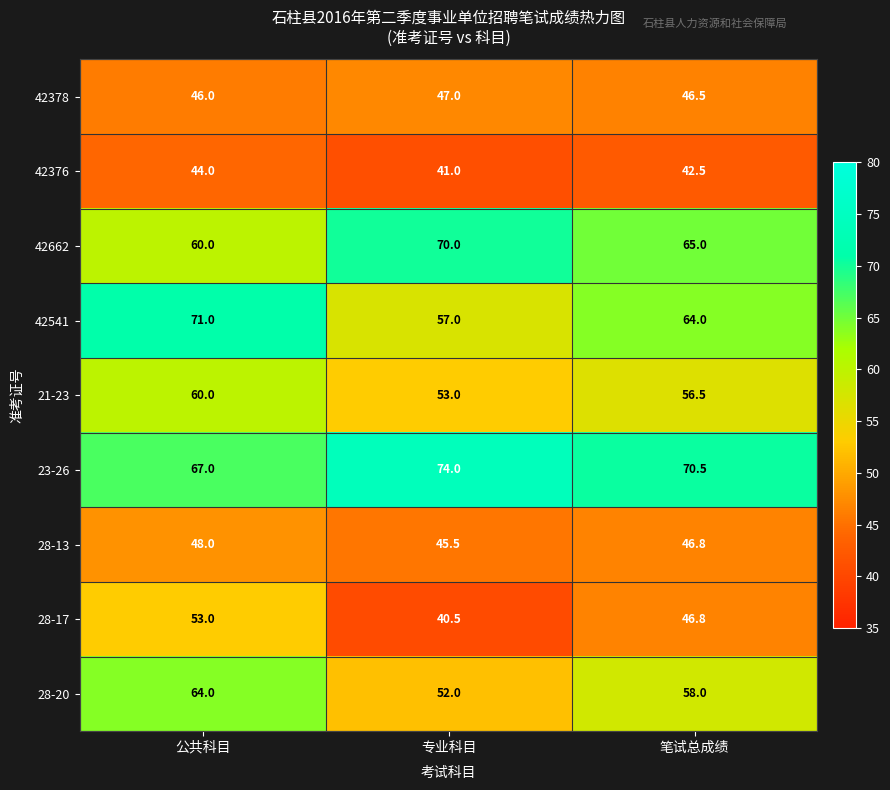

At which label does 21-23 reach its minimum?

专业科目